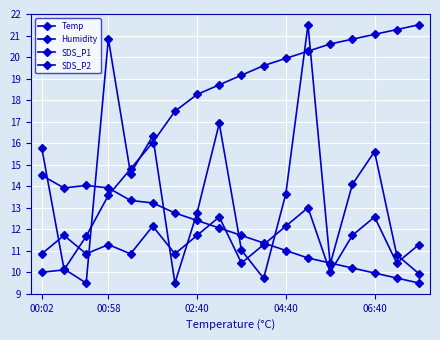

Count the number of data series in this chart.

4